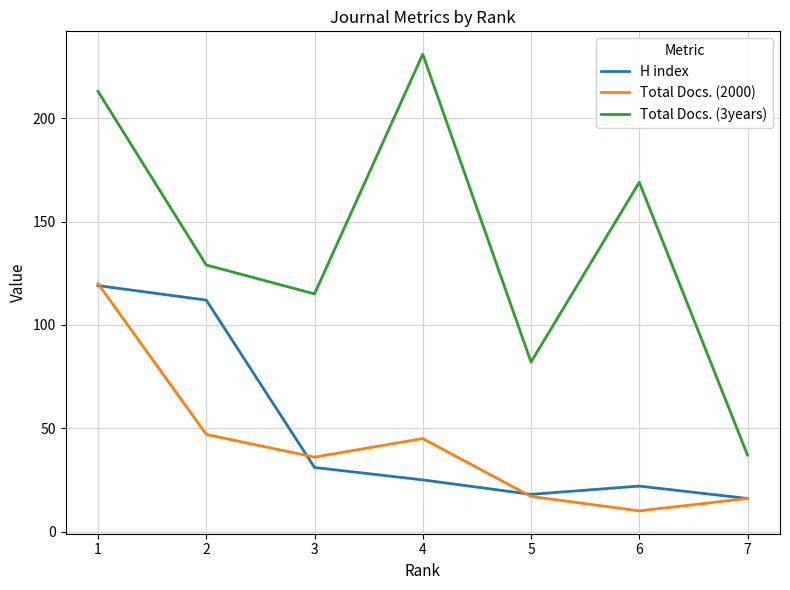

Which label corresponds to the smallest value in the chart?

6